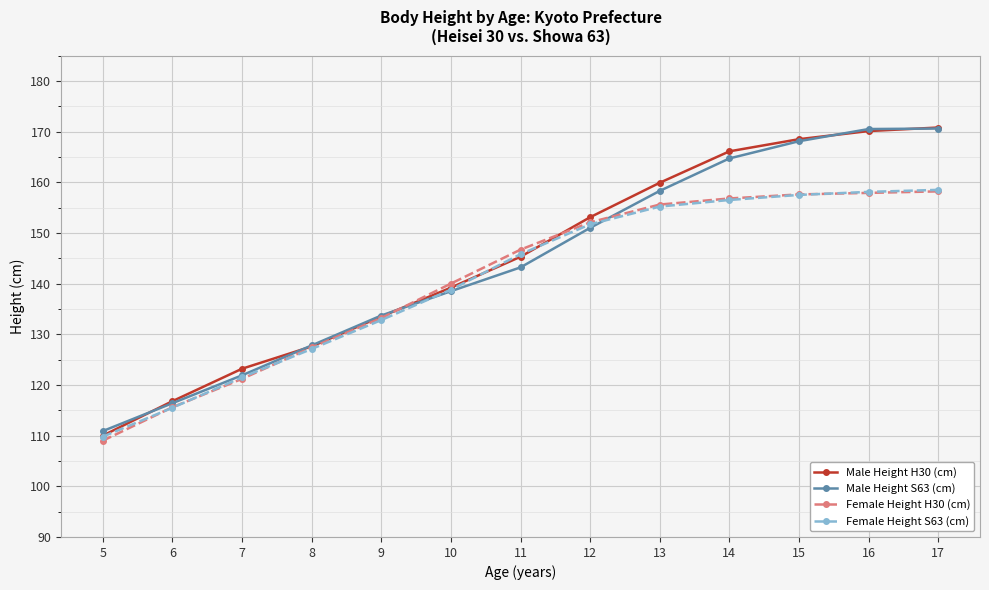

At which label does Male Height S63 (cm) reach its minimum?

5